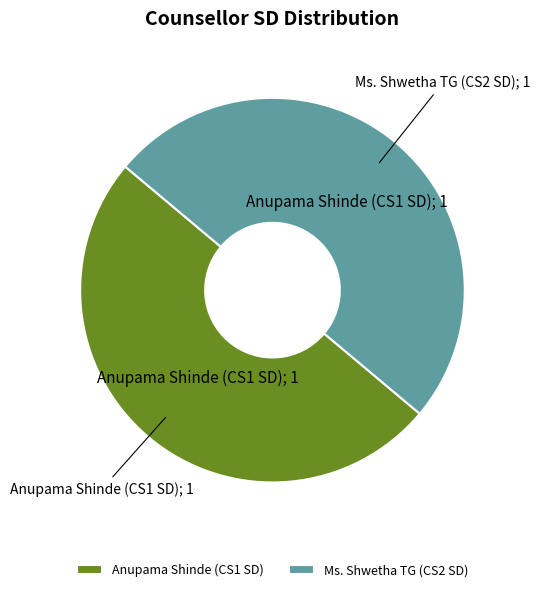

How many slices are in this pie chart?

2